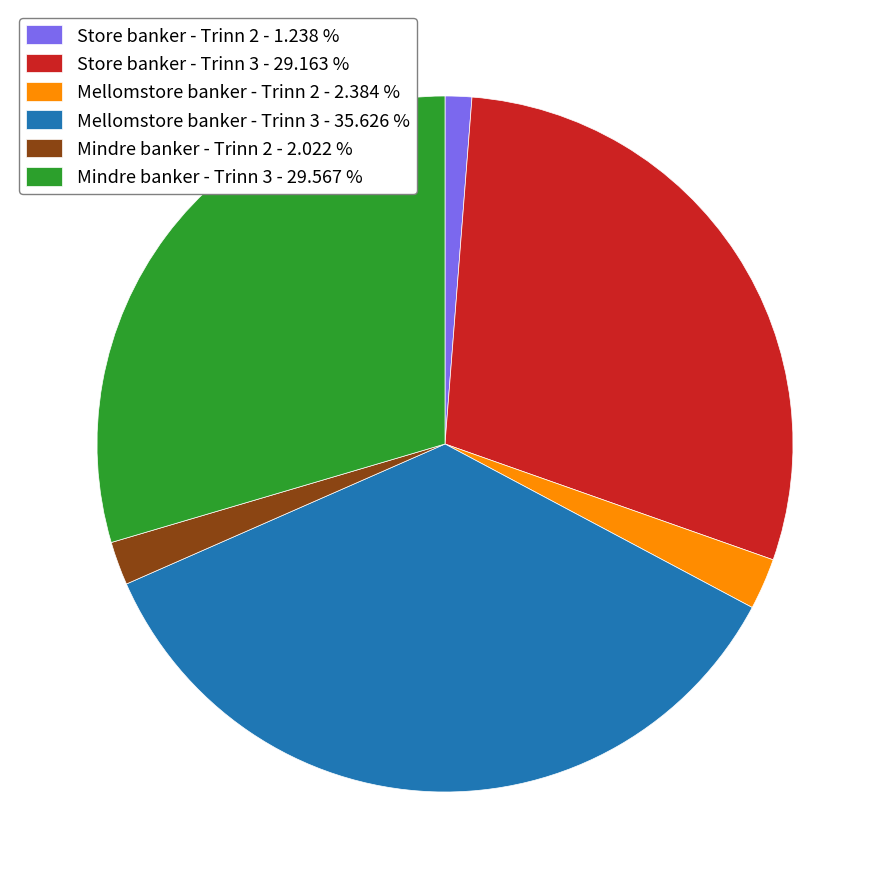

Is the sum of Store banker - Trinn 3 - 29.163 % and Mindre banker - Trinn 2 - 2.022 % greater than half?

No